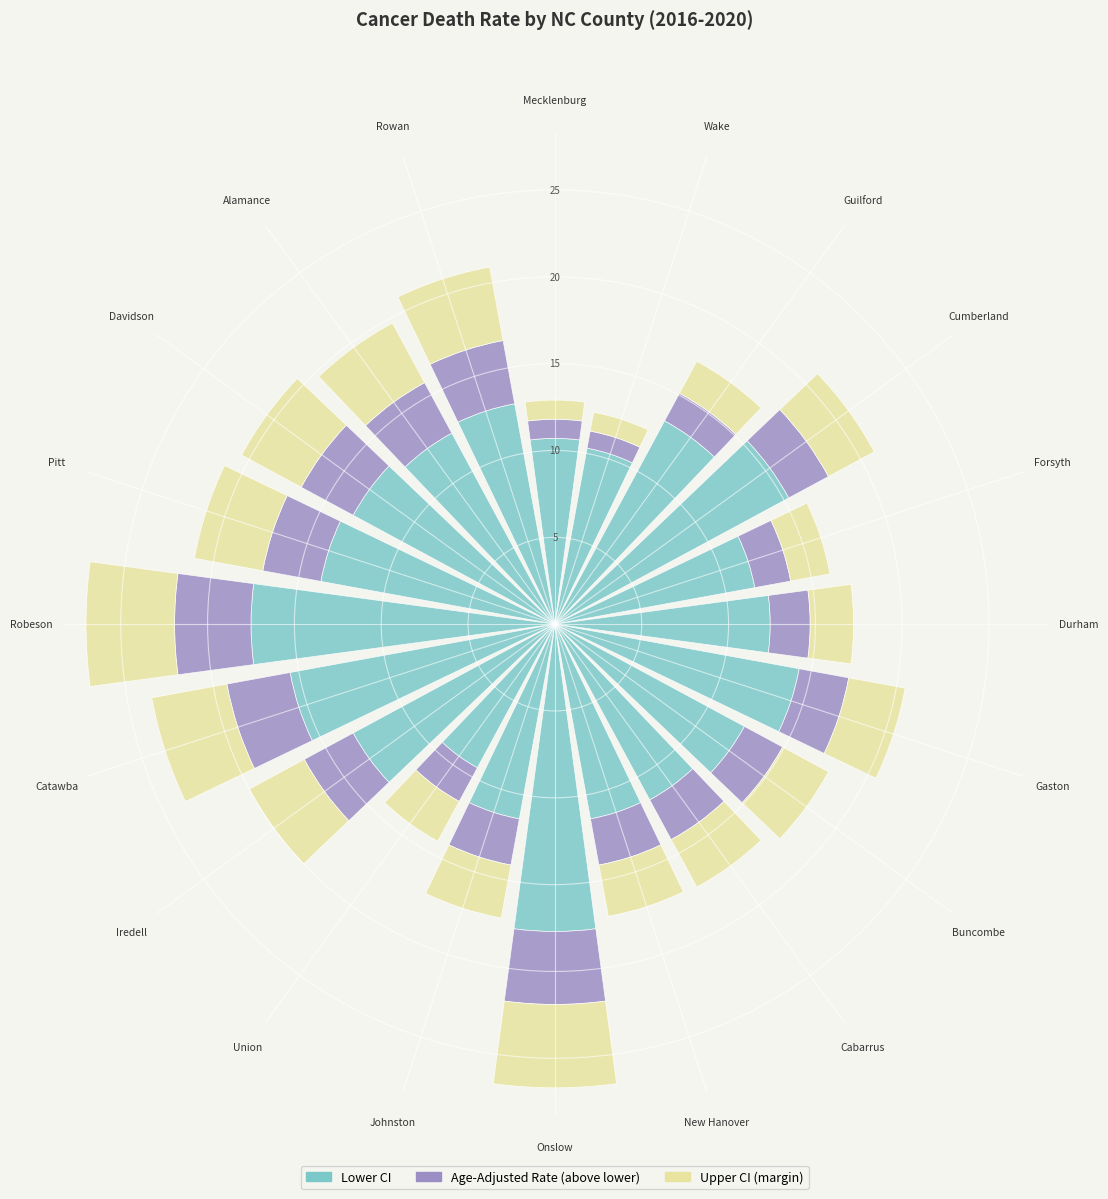

Are the bars horizontal?

No